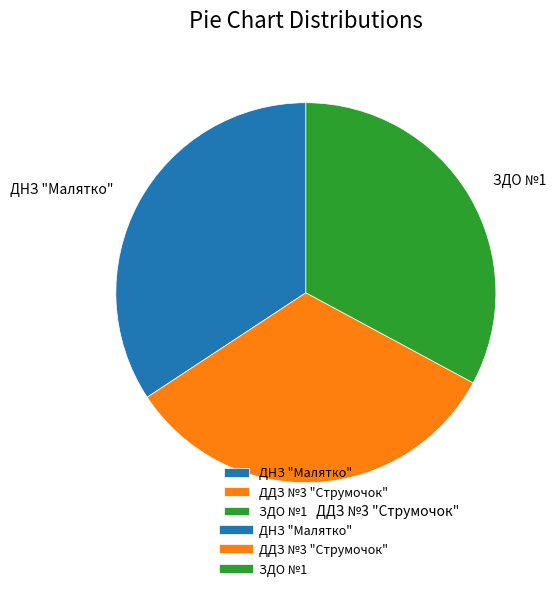

Is it true that ДНЗ "Малятко" is 26% of the pie?

False